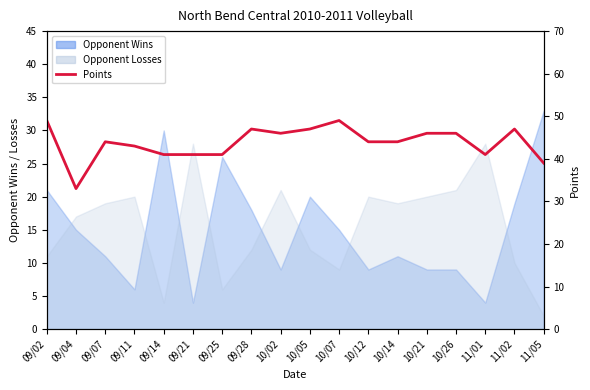

Approximately how many times larger is the value at 09/02 compared to 09/21?

1.2